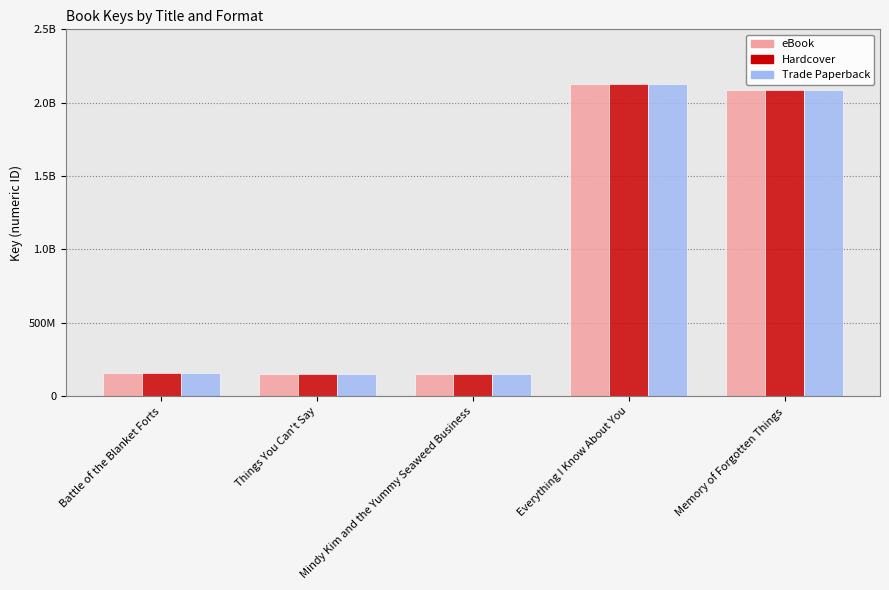

What are all the series names shown in the legend?

eBook, Hardcover, Trade Paperback